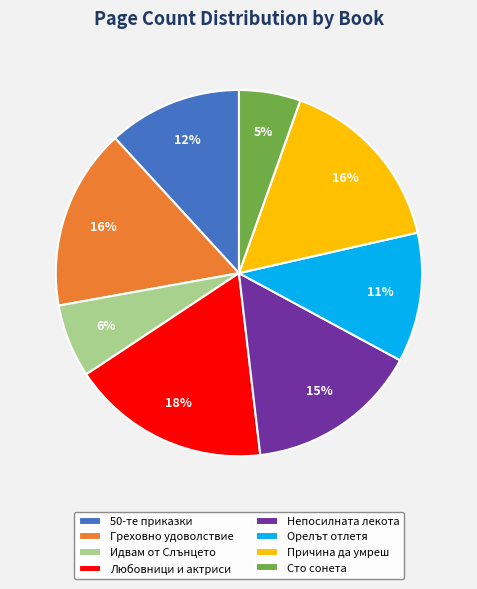

Is it true that Идвам от Слънцето is 6% of the pie?

True